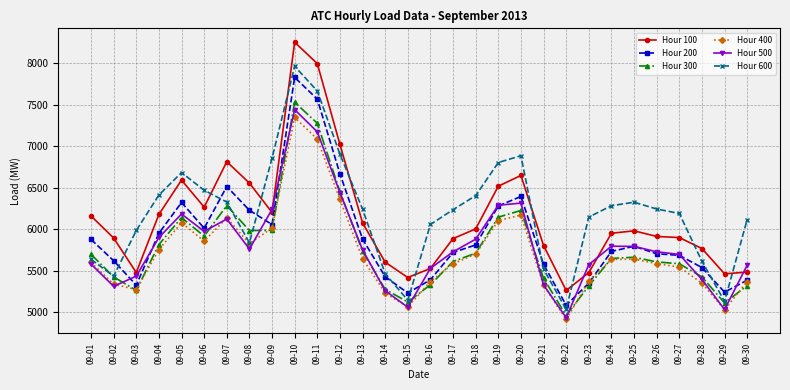

What is the sum of all Hour 400 values?

171340.9